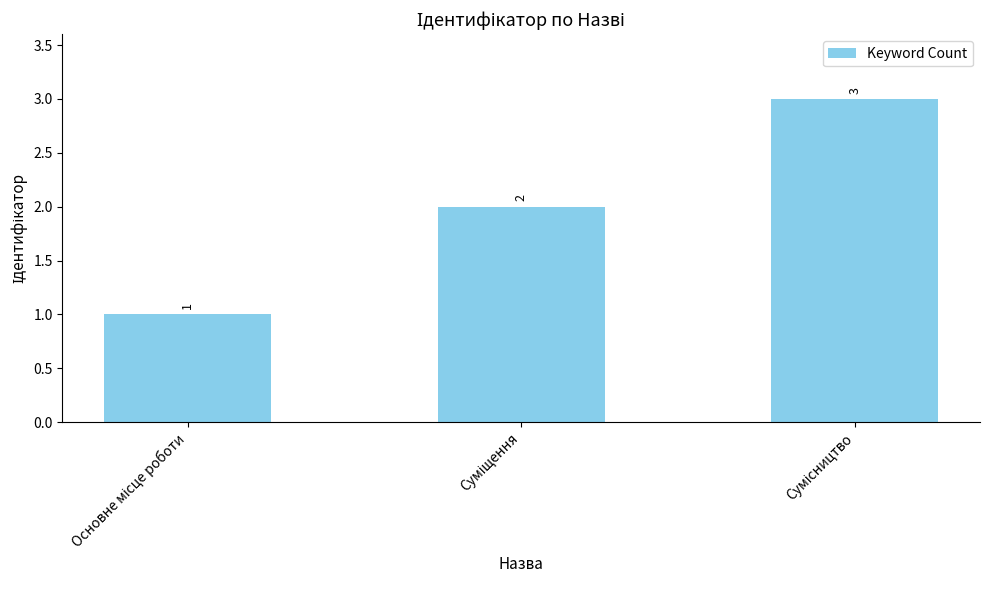

What is the maximum value shown in the chart?

3